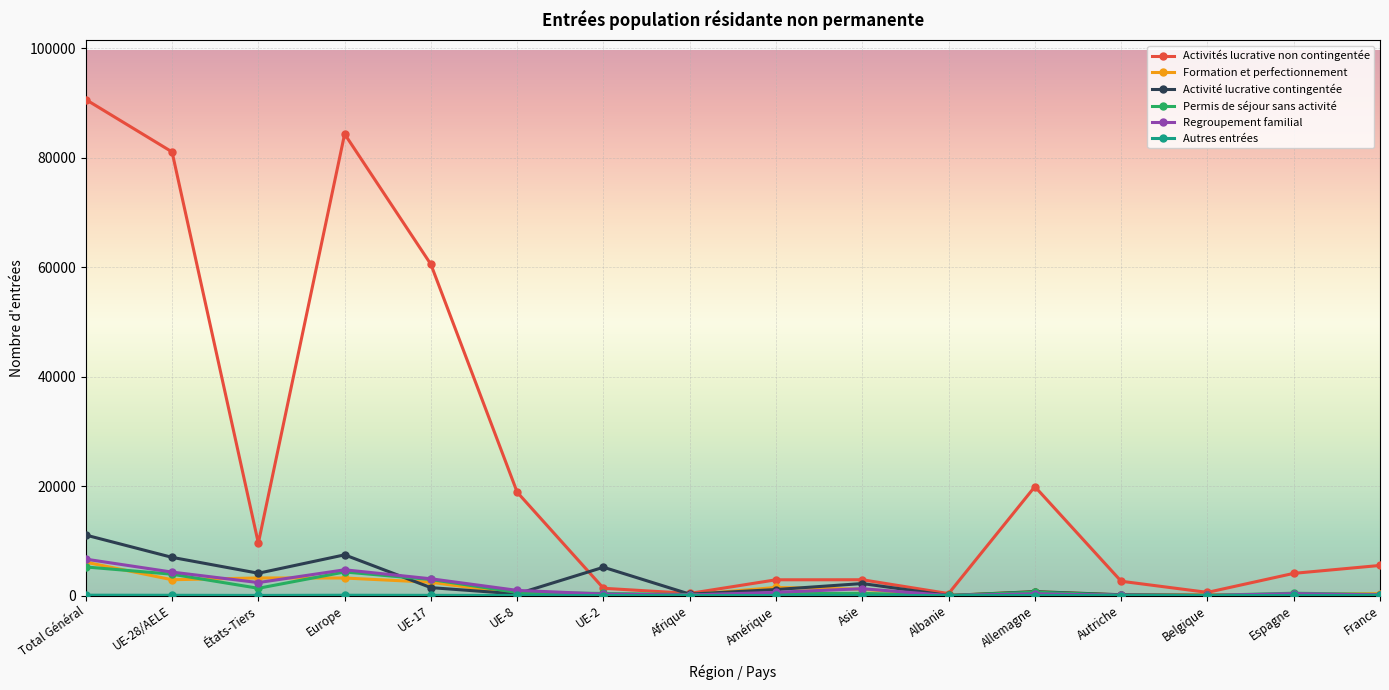

True or false: Formation et perfectionnement has a value of 78 at UE-2.

True